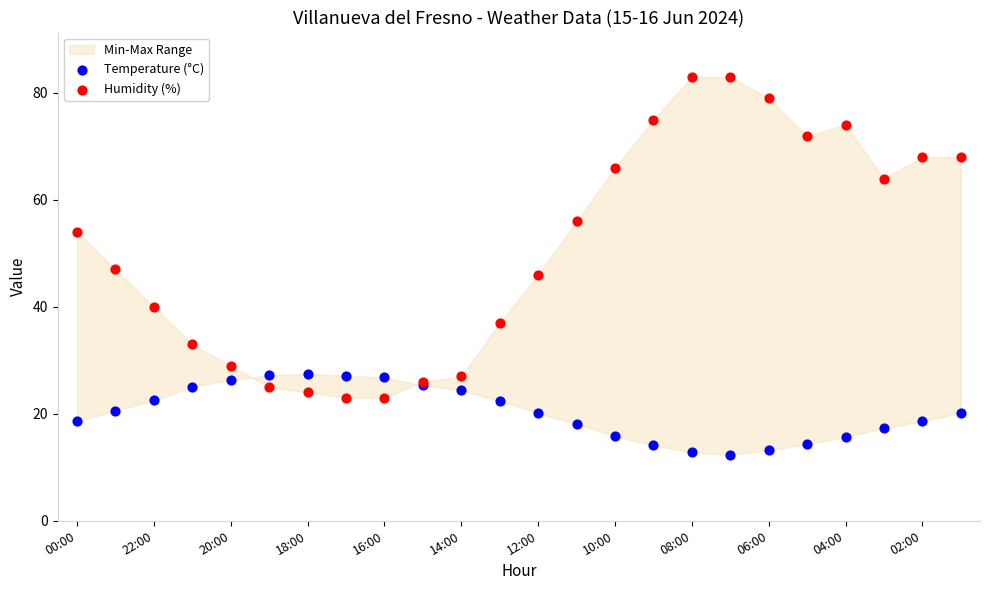

Which series has the widest spread of Y values?

Humidity (%)